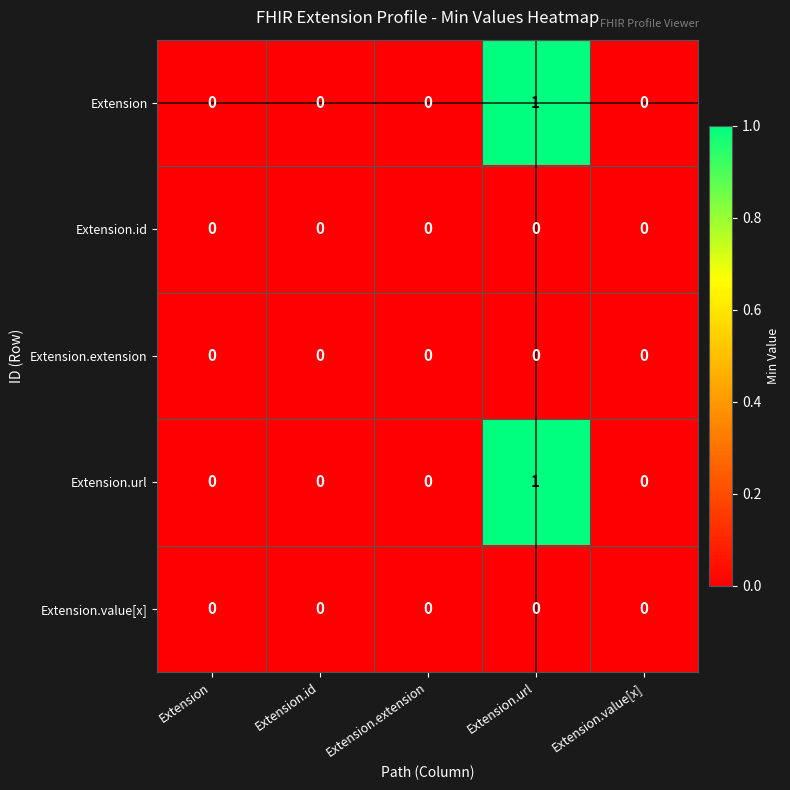

Which label corresponds to the largest value in the chart?

Extension.url